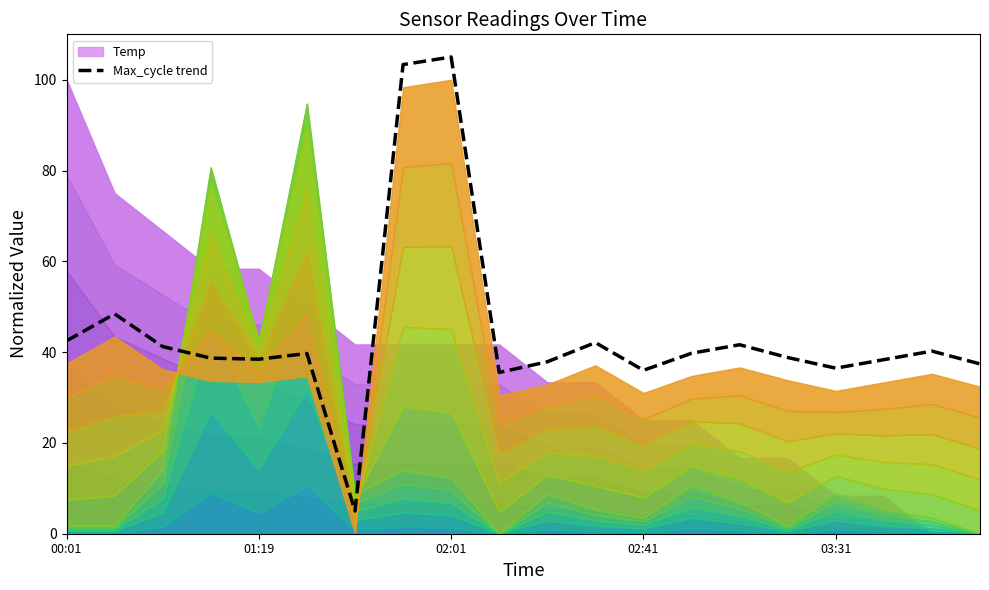

Does the chart display data point markers on the line(s)?

No